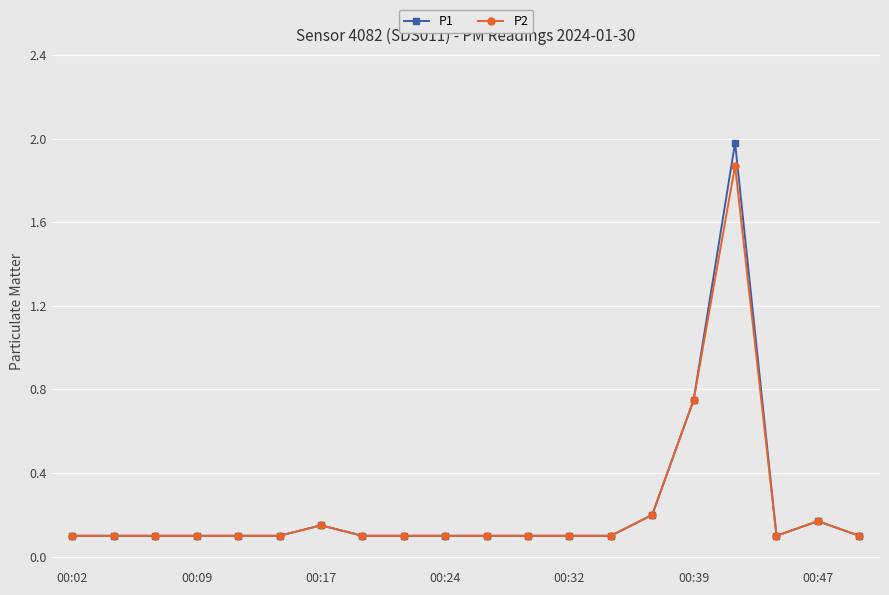

What is the greatest value displayed?

2.0